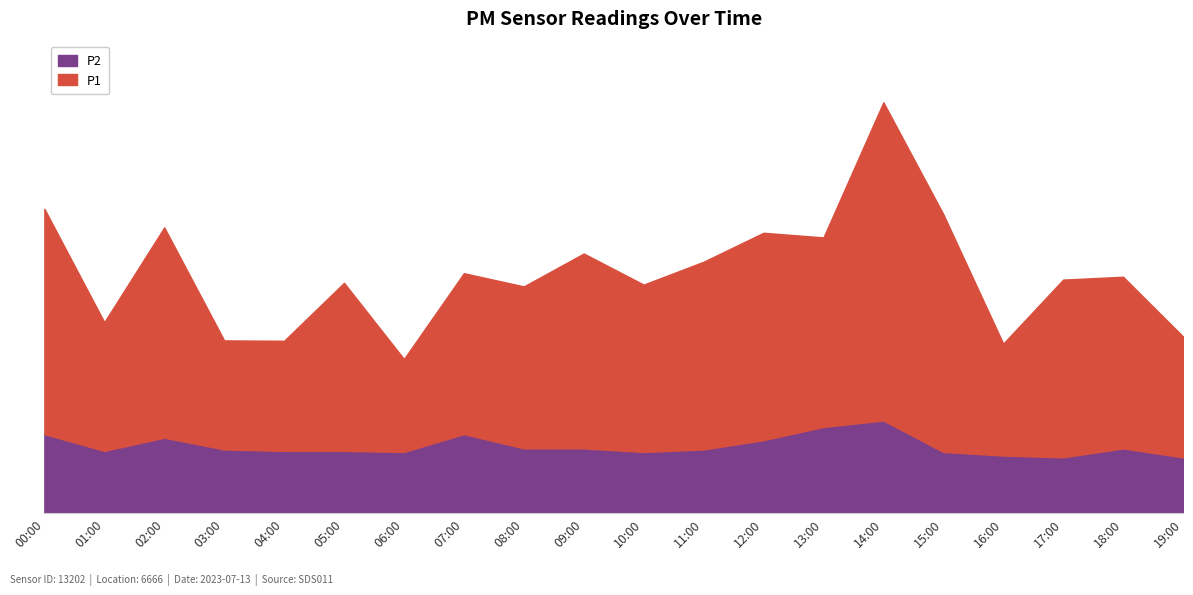

What is the difference between the highest and lowest values at 10:00?

3.0